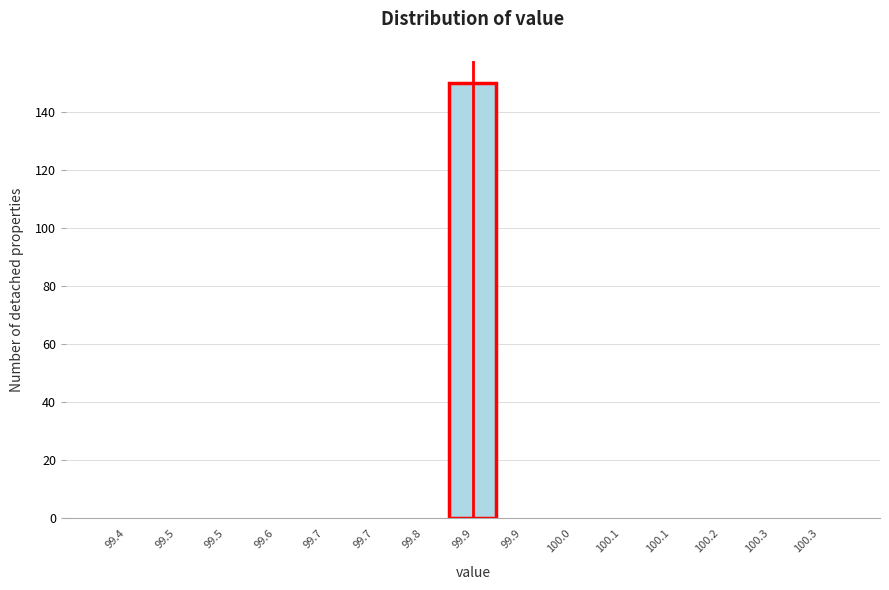

Are the bars horizontal?

No